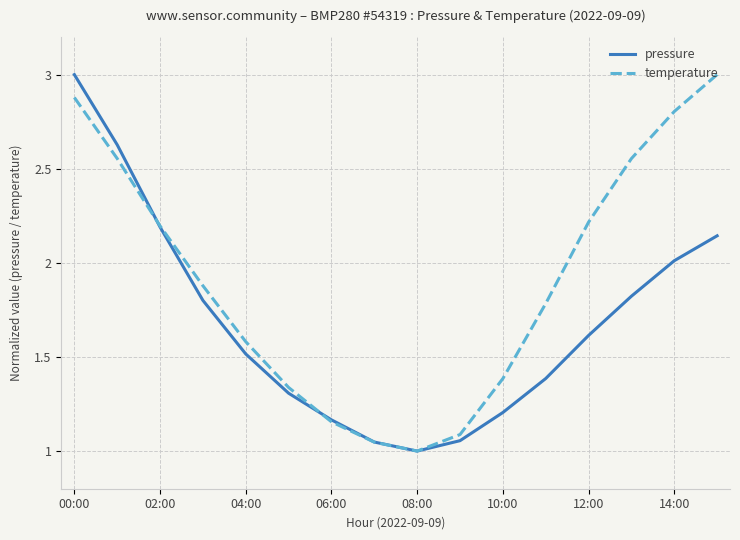

At how many categories does at least one series exceed 2?

7